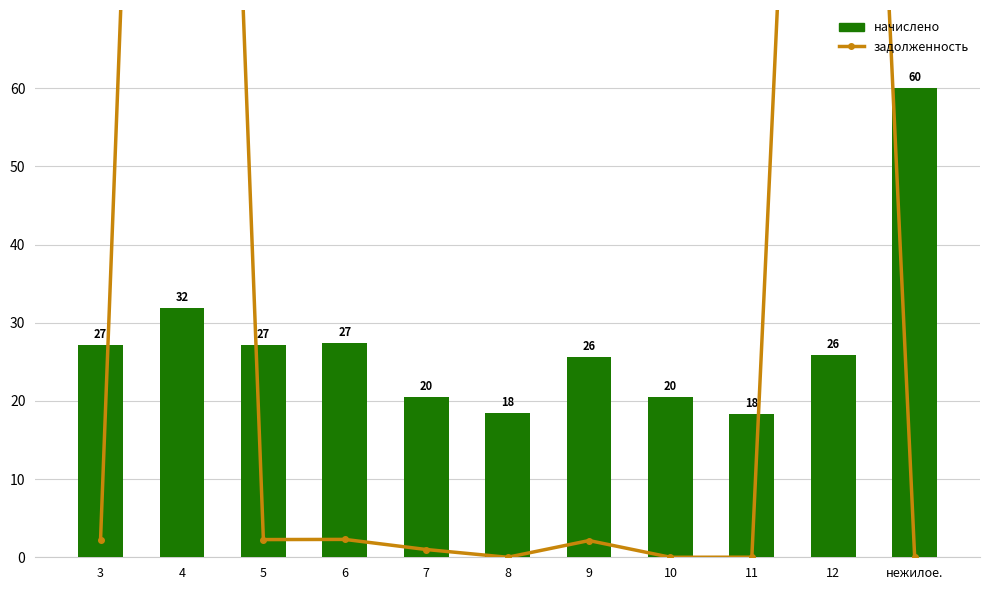

The начислено series shows 26.9 at 11. True or false?

False